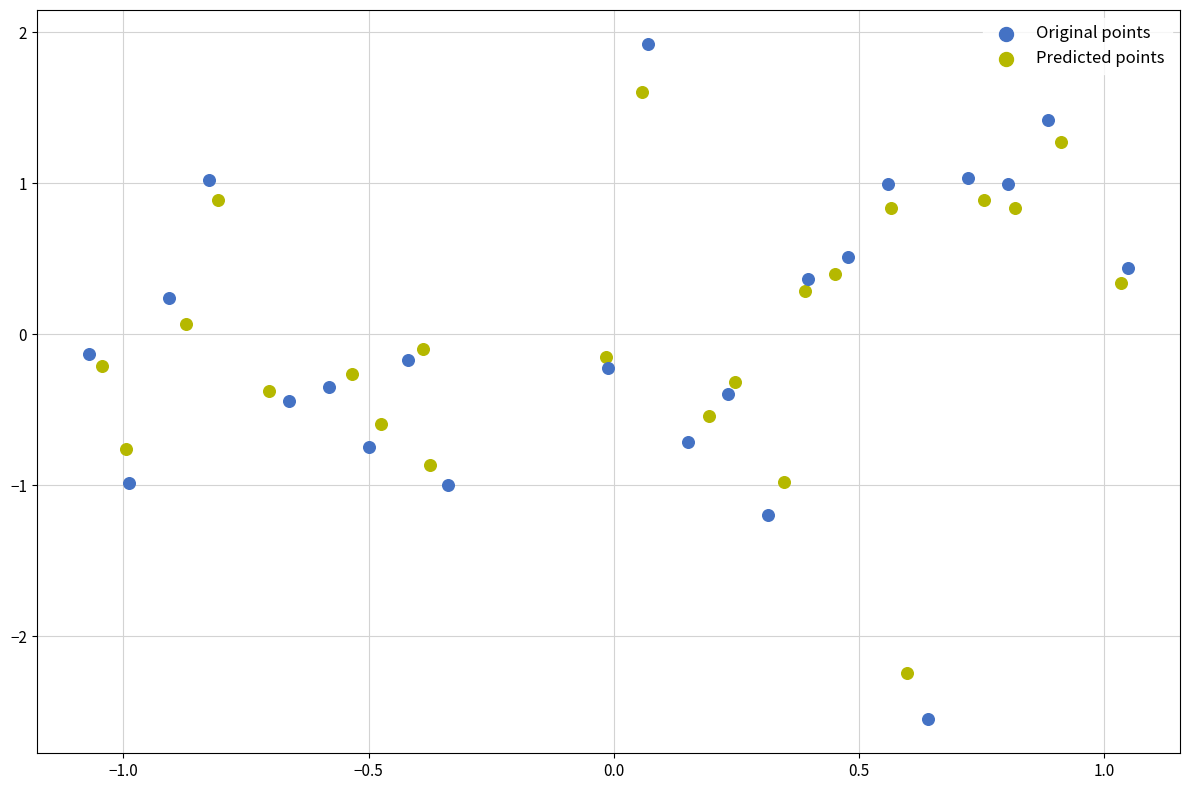

Which series contains the highest Y value?

Original points